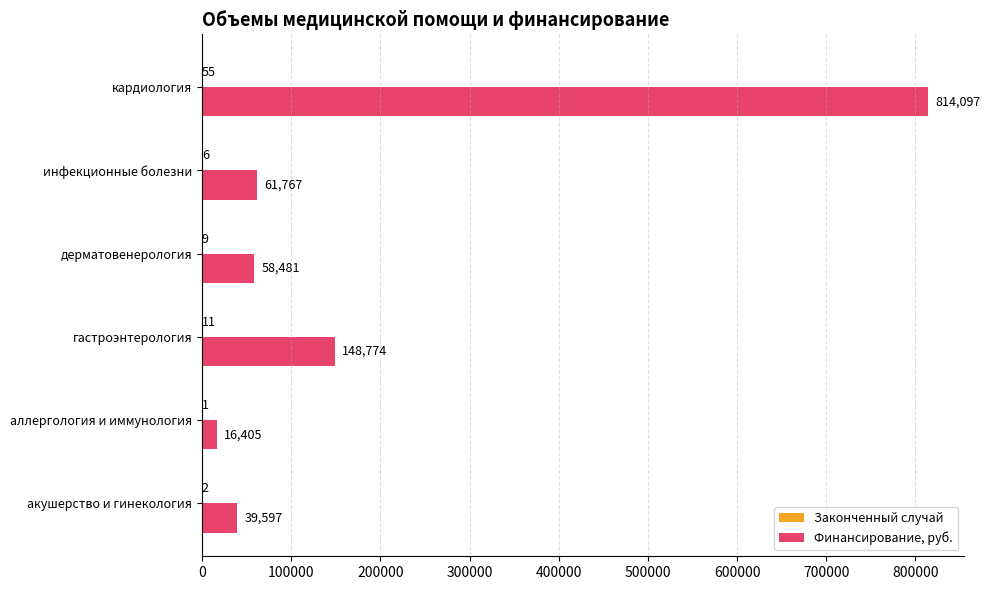

Where is Финансирование, руб. nearest to the value 415251?

гастроэнтерология